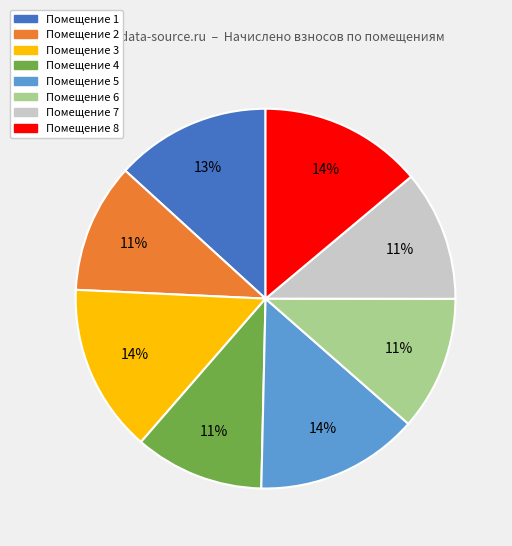

How many slices are in this pie chart?

8